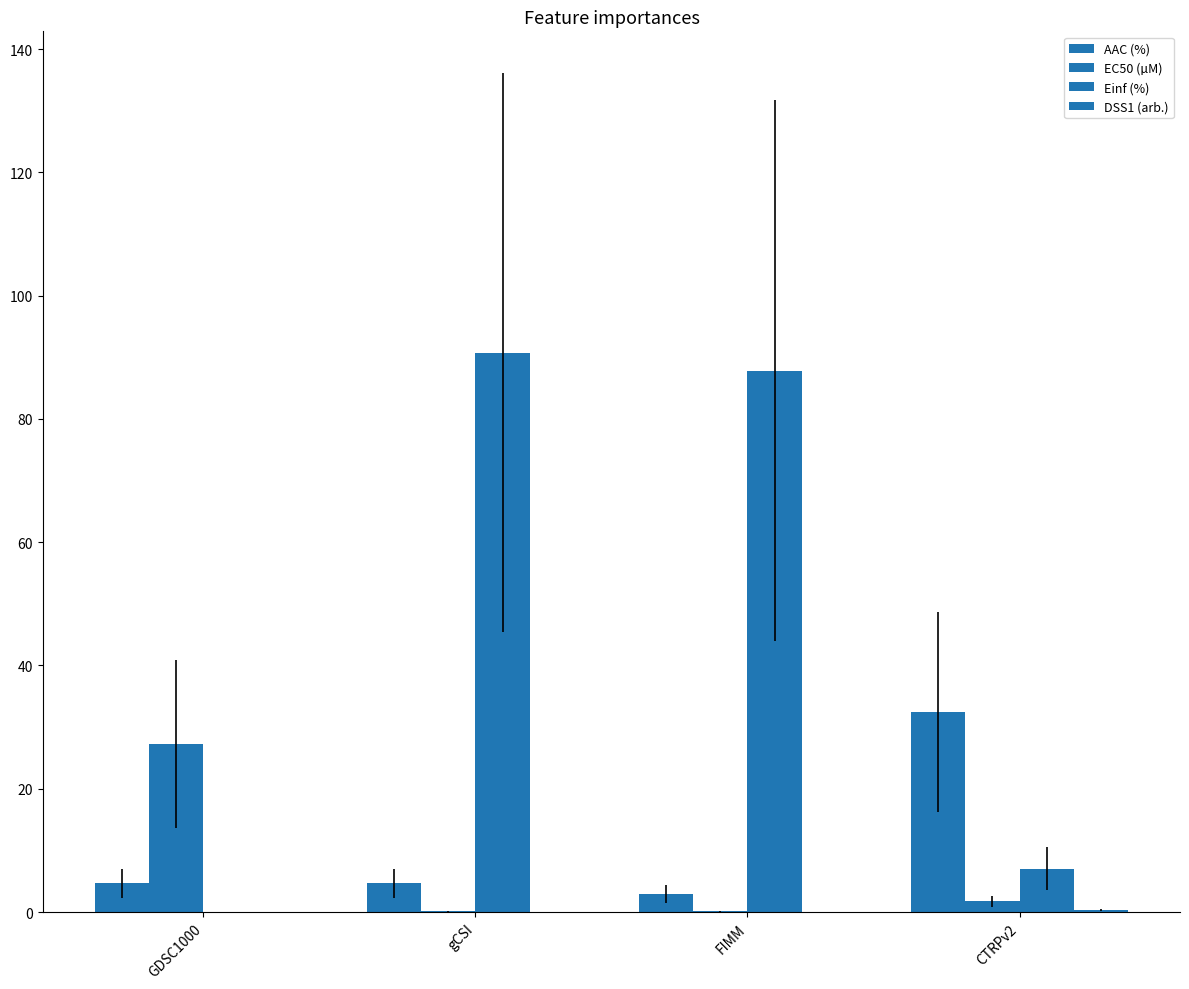

How many groups of bars are there?

4